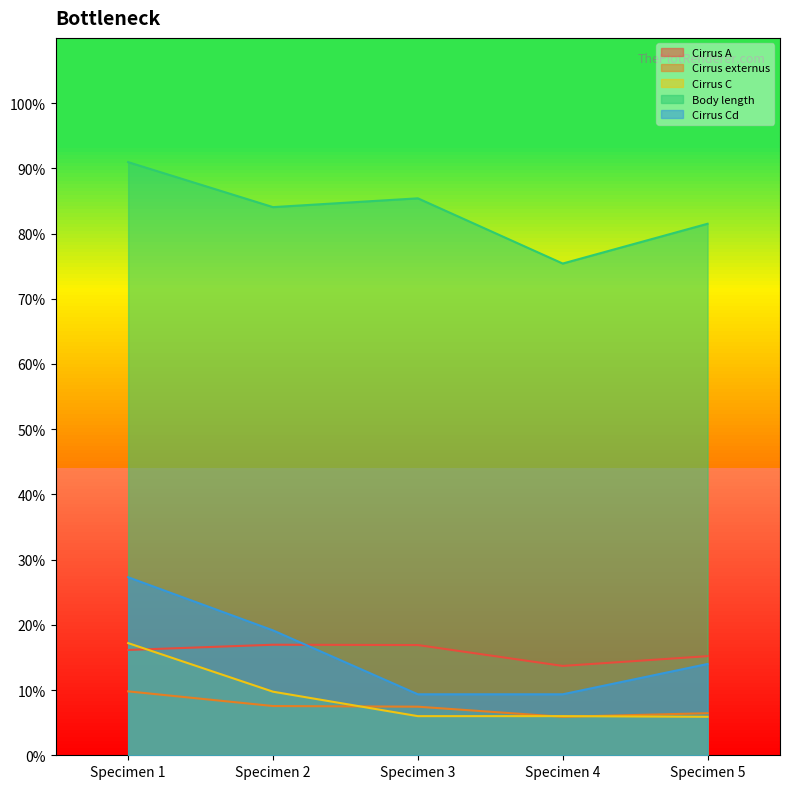

Does the chart display data point markers on the line(s)?

No